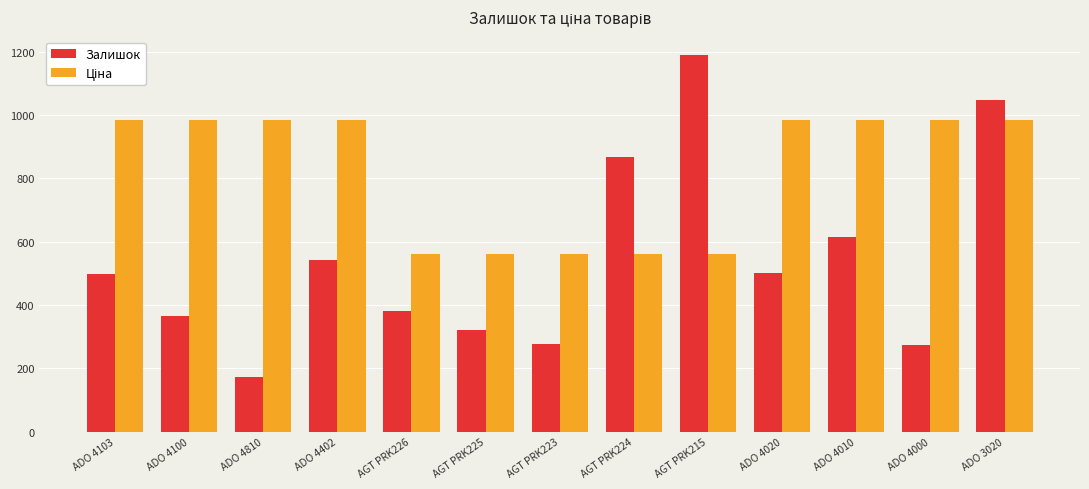

At which category is the sum across all series the highest?

ADO 3020